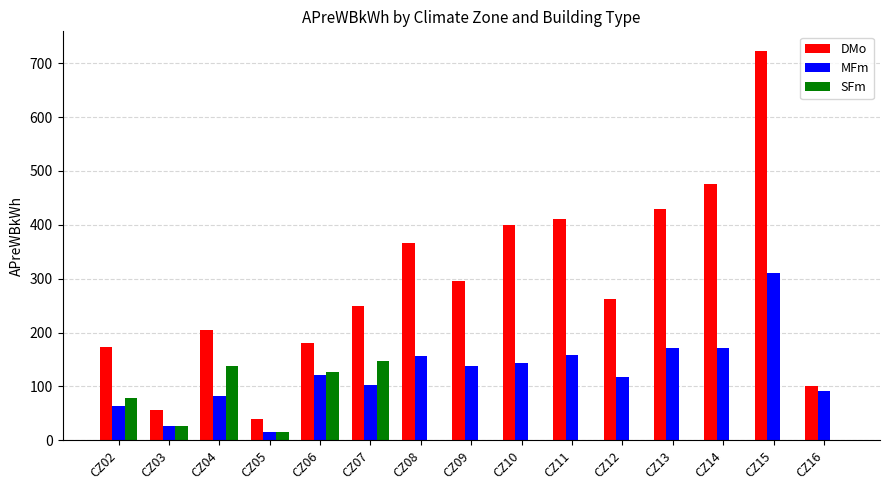

Which series has the widest spread of values?

DMo